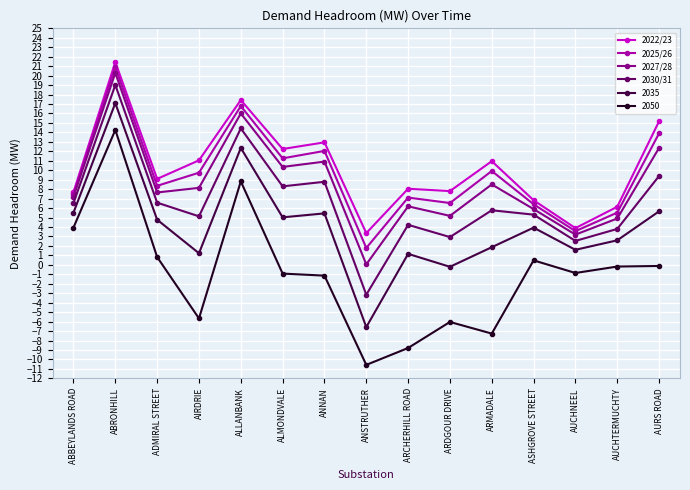

True or false: 2030/31 and 2022/23 cross at least once.

False